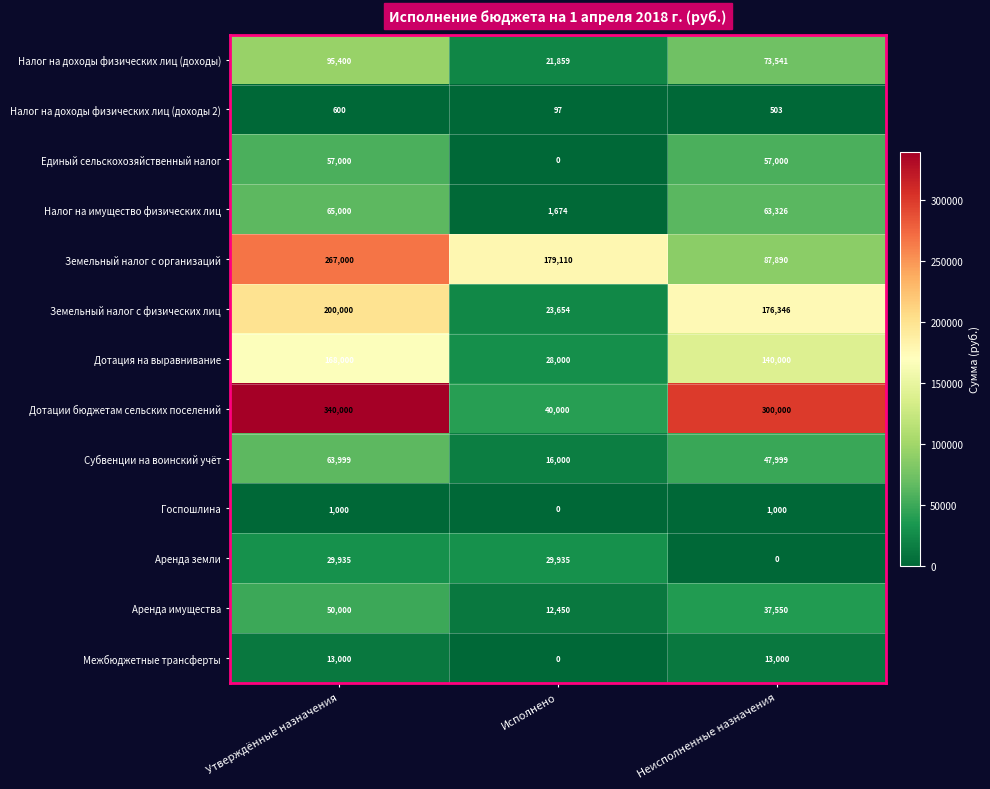

List the series in order of their peak value, highest first.

Дотации бюджетам сельских поселений, Земельный налог с организаций, Земельный налог с физических лиц, Дотация на выравнивание, Налог на доходы физических лиц (доходы), Налог на имущество физических лиц, Субвенции на воинский учёт, Единый сельскохозяйственный налог, Аренда имущества, Аренда земли, Межбюджетные трансферты, Госпошлина, Налог на доходы физических лиц (доходы 2)